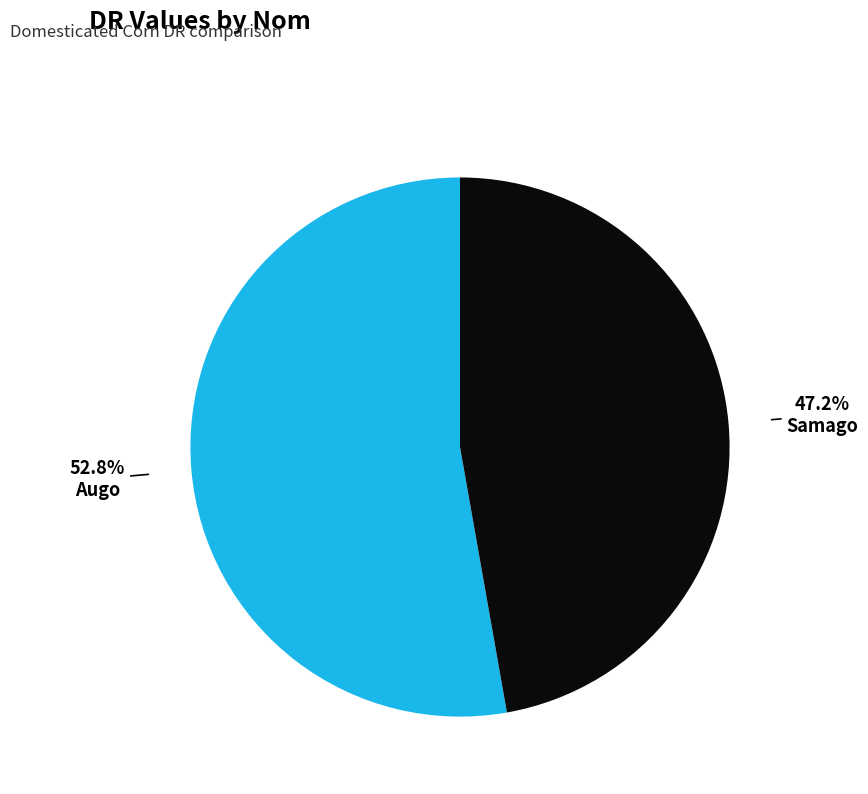

Is there a majority slice in this chart?

Yes